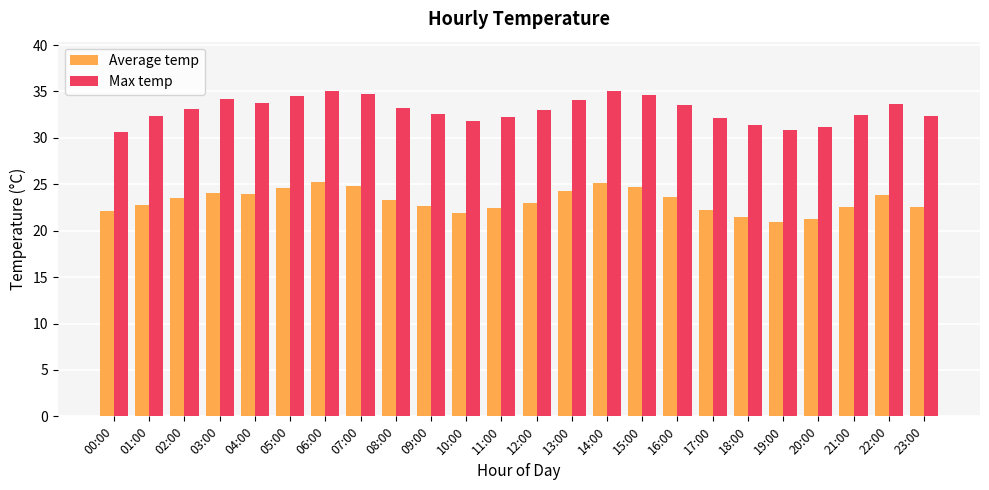

Where does the Average temp series first go above 23?

02:00